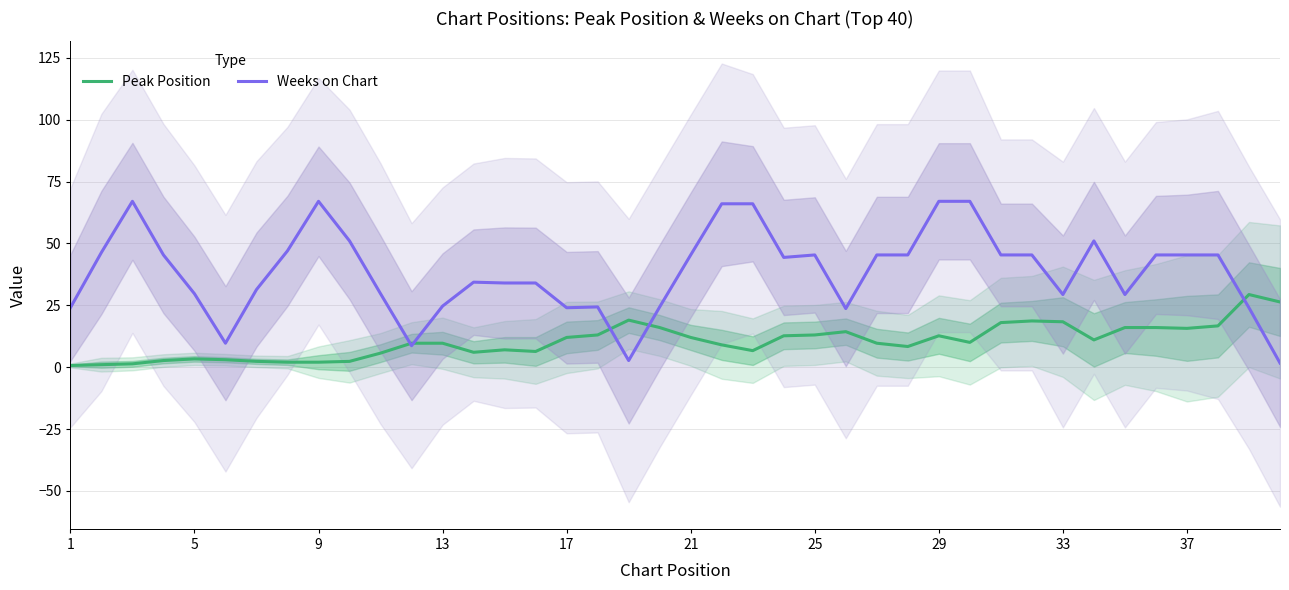

The value of Peak Position at 33 is 25.3. True or false?

False